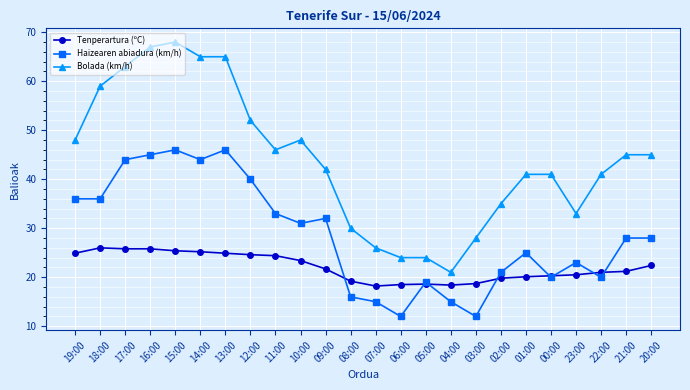

How many data points in Bolada (km/h) are less than 45?

12